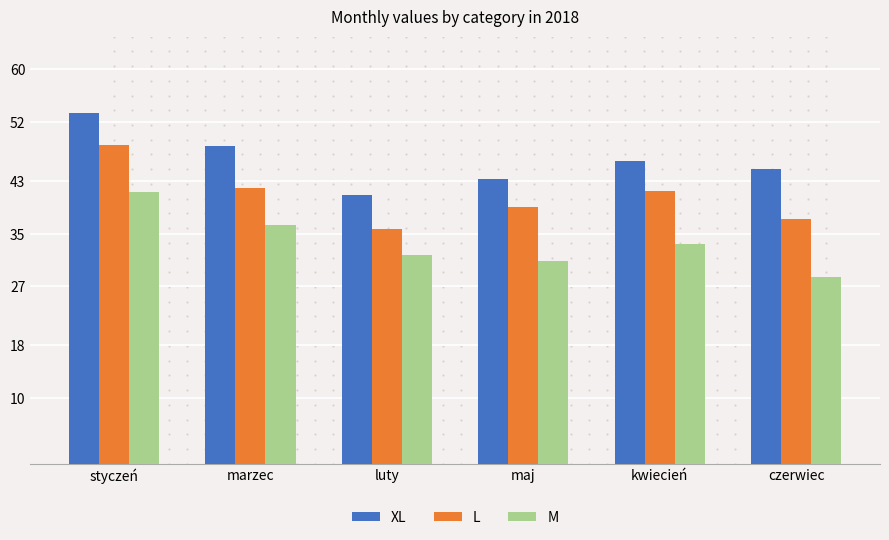

At how many categories does at least one series exceed 47?

2